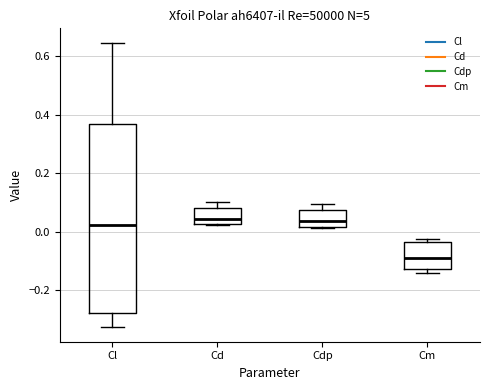

Where is the lower edge of the box for Cd on the y-axis? The values are not printed on the chart, so give them approximately, as read against the axis.

0.02